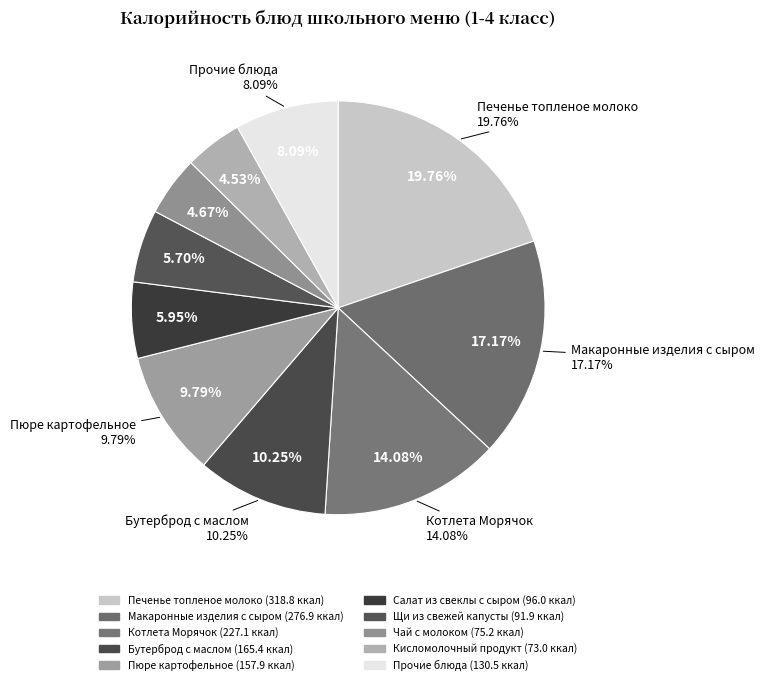

Which slice is the largest?

Печенье топленое молоко